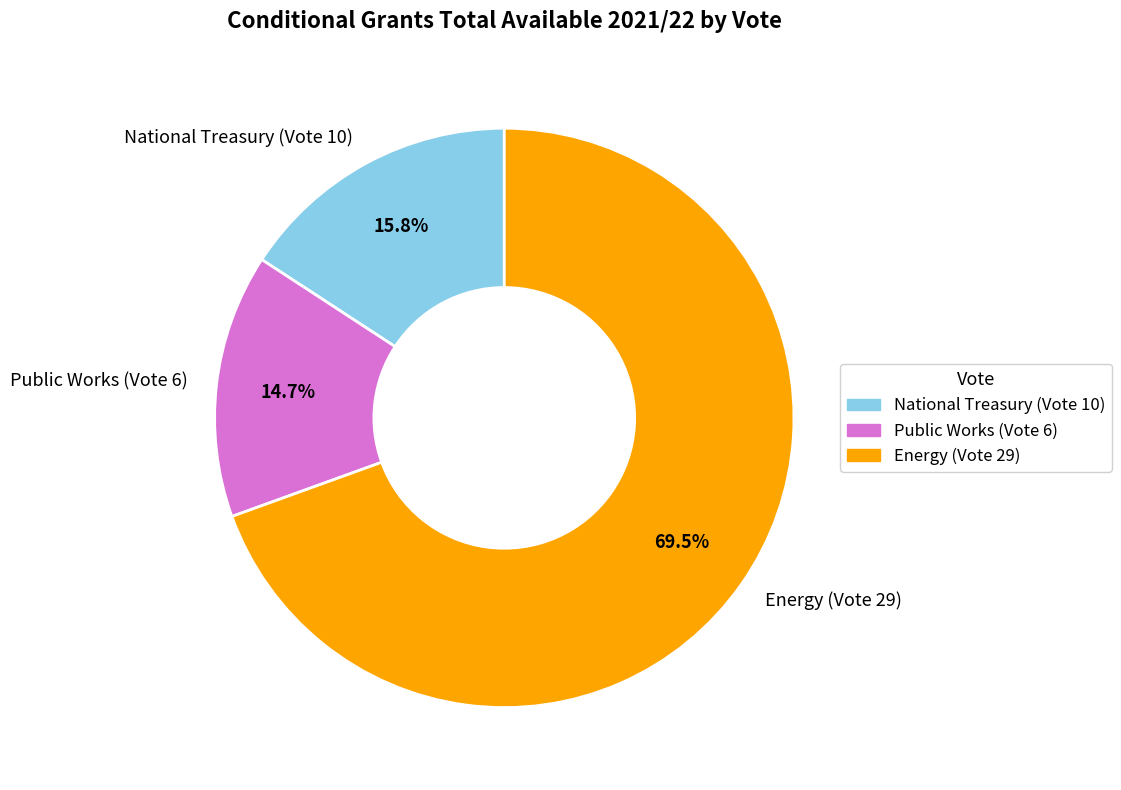

The Public Works (Vote 6) slice represents 15% of the pie. True or false?

True